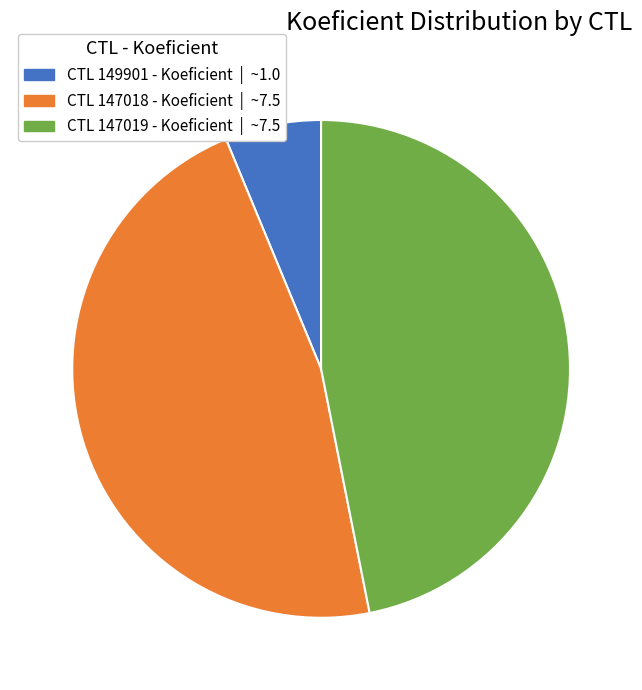

Count the number of slices in the pie.

3